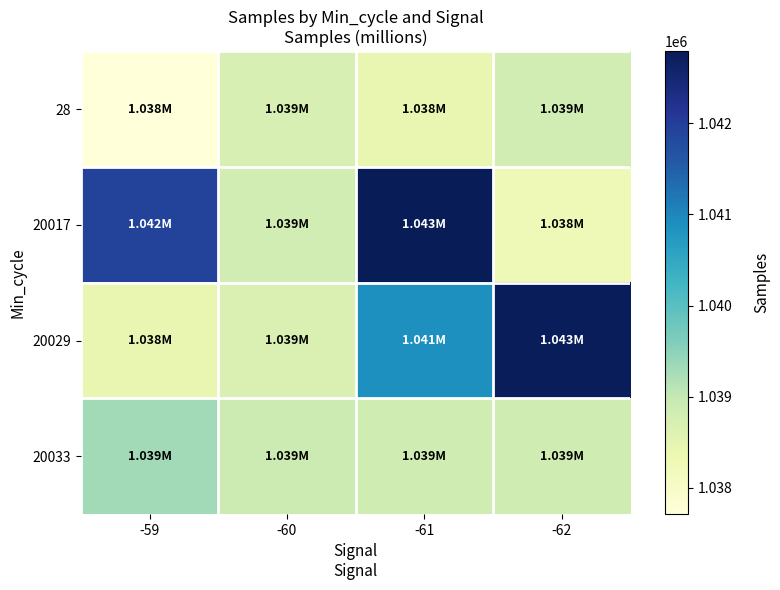

List the series in order of their peak value, lowest first.

28, 20033, 20029, 20017